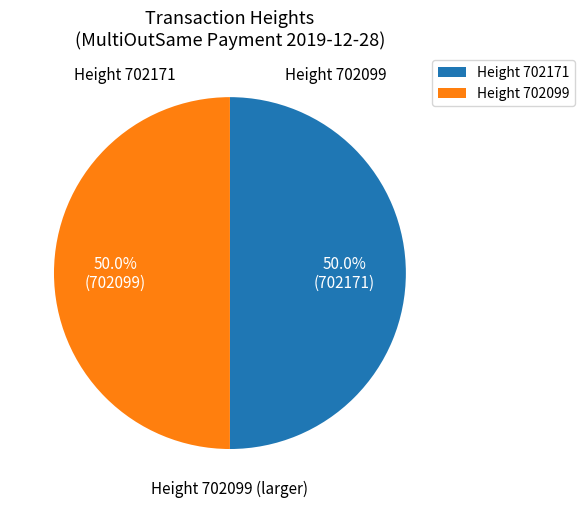

What is the ratio of the value at Height 702171 to the value at Height 702099?

1.0